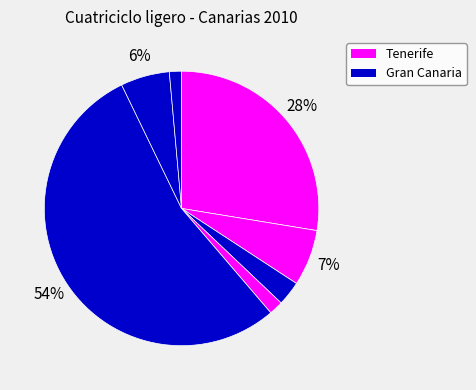

What is the majority slice?

Gran Canaria